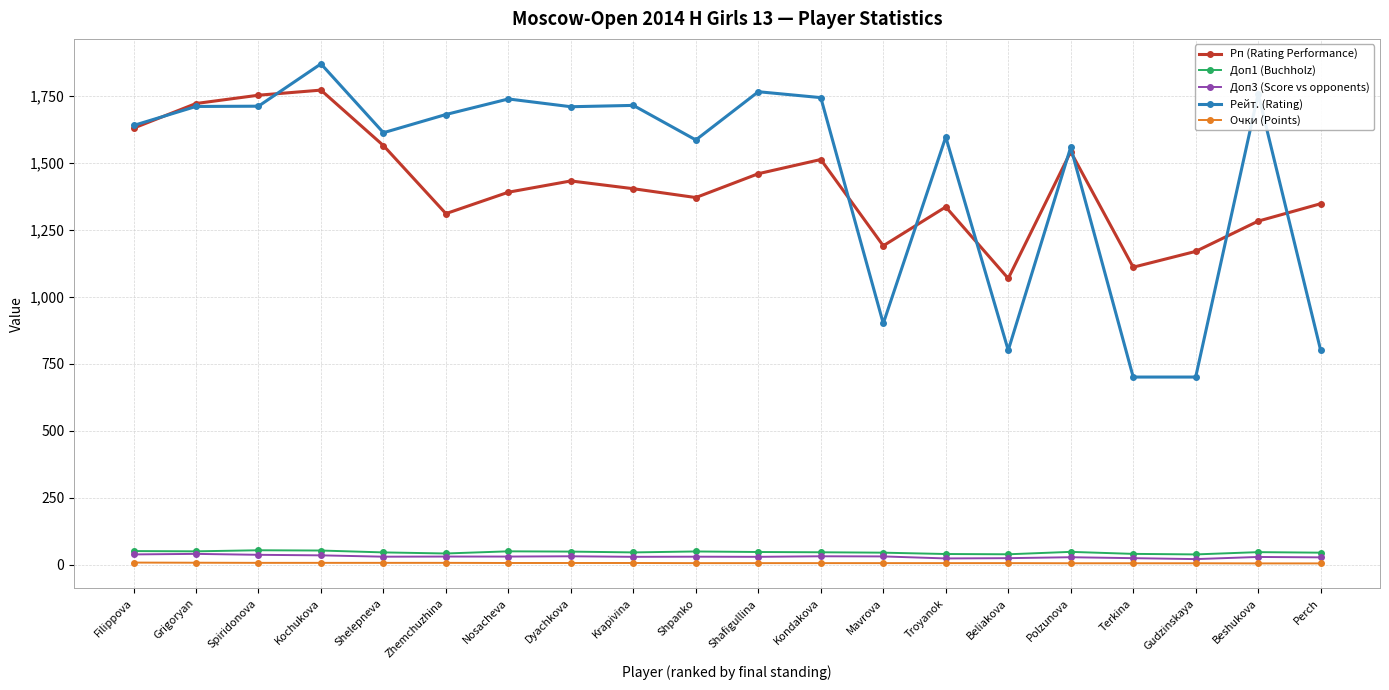

What is the total value across all series at Shpanko?

3039.0